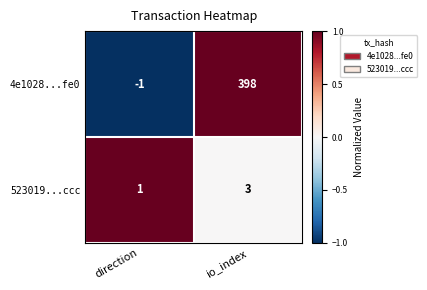

The value of 523019...ccc at direction is 1. True or false?

True